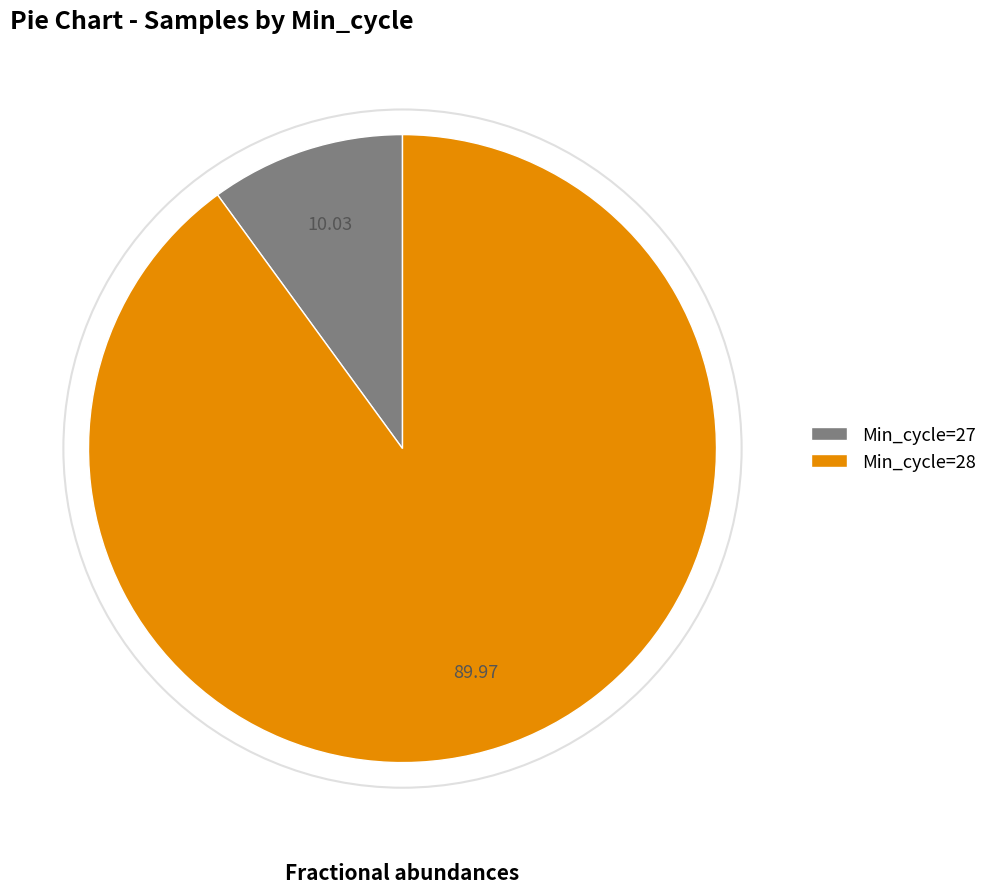

What is the smallest slice in the pie chart?

Min_cycle=27